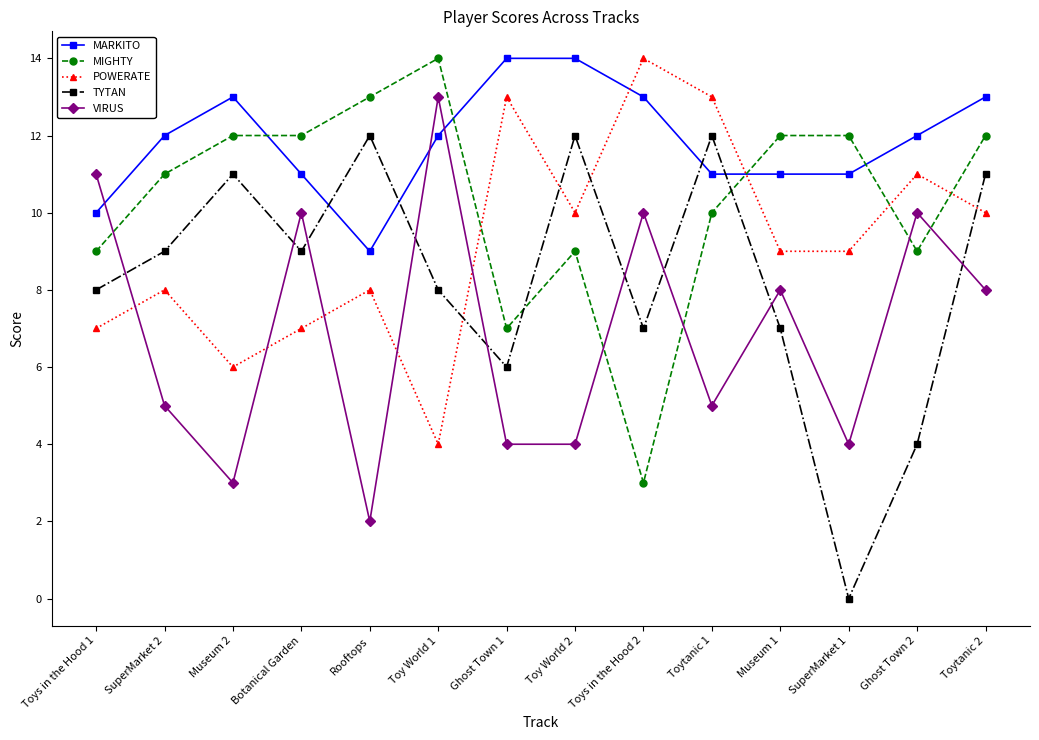

What is the spread (max minus min) of values at Ghost Town 2?

8